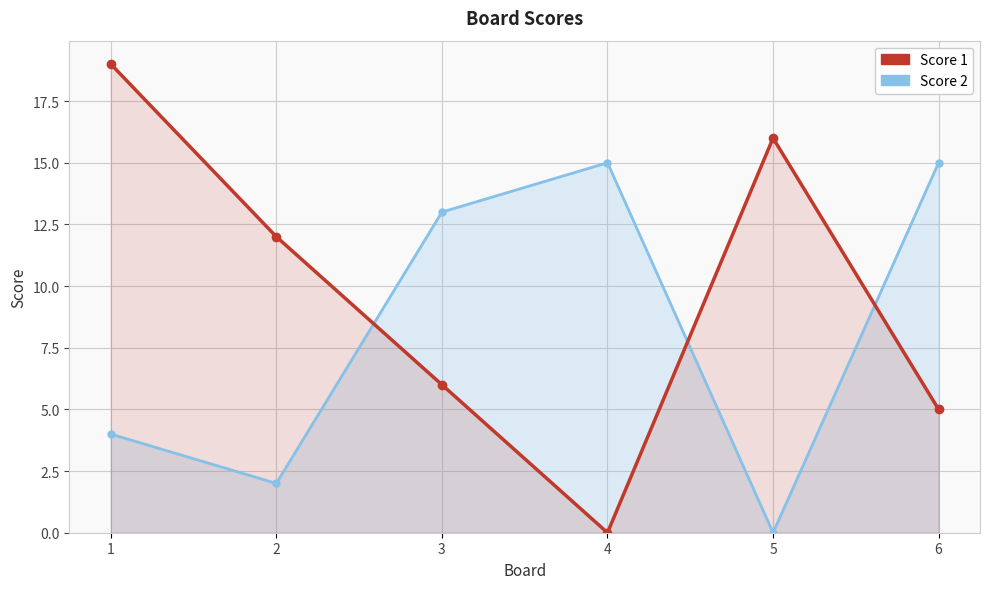

True or false: Score 1 and Score 2 intersect in this chart.

True